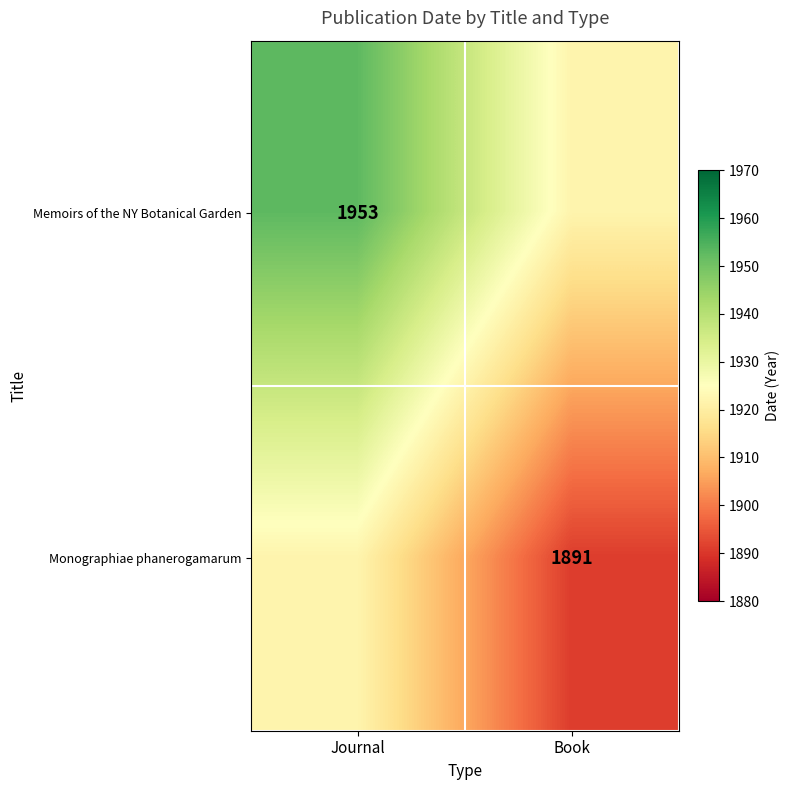

Count the number of data series in this chart.

2